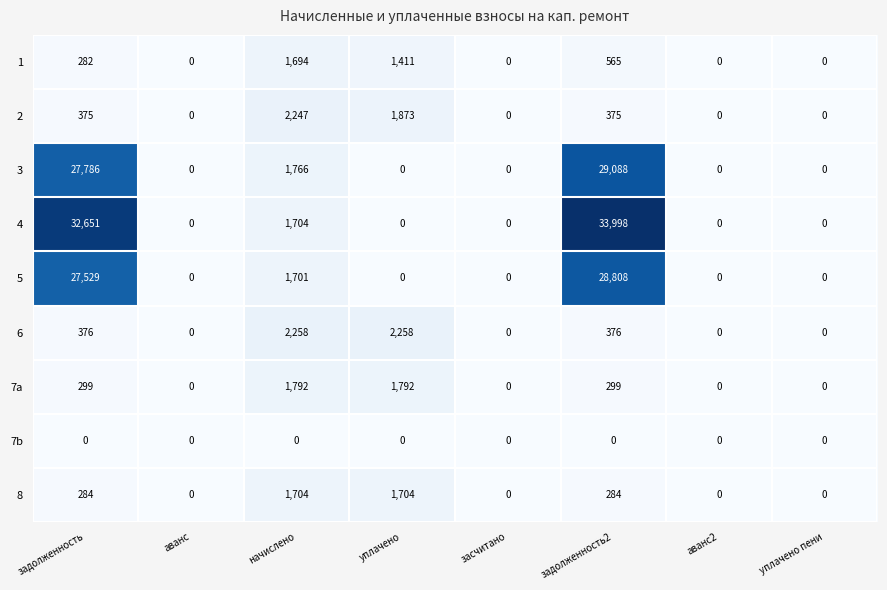

What value does the 6 series have at начислено, to the nearest 50?

2250